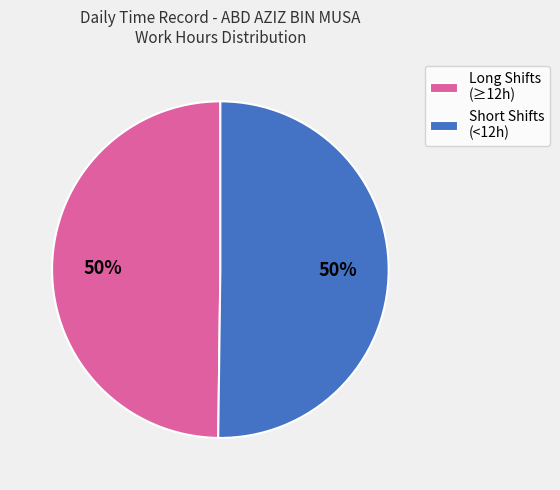

Count the number of slices in the pie.

2